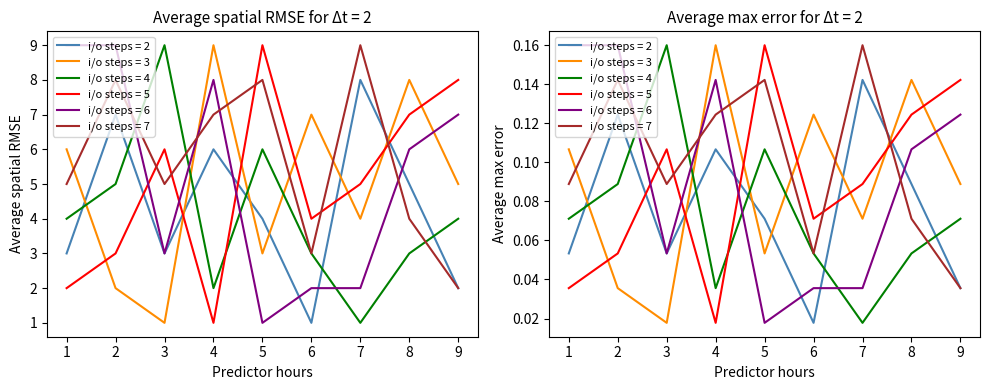

Which label corresponds to the largest value in the chart?

4